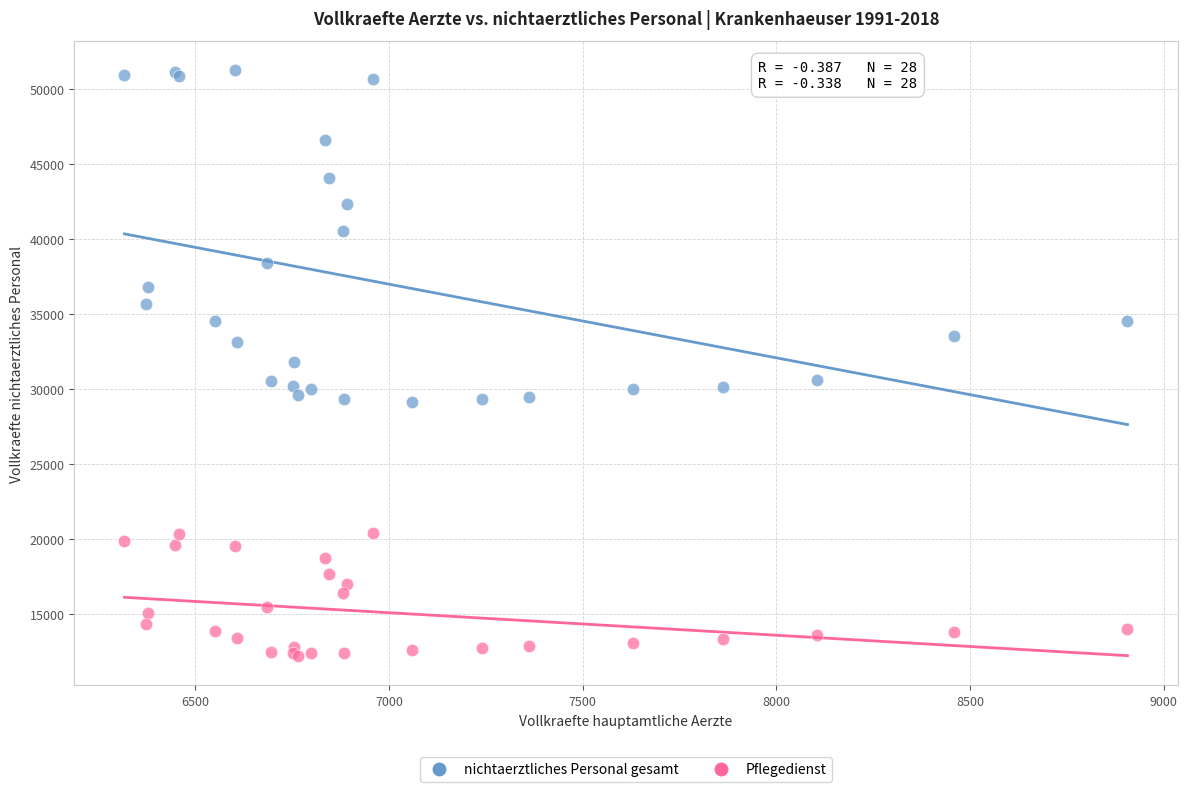

Which series has the largest Y range (max minus min)?

nichtaerztliches Personal gesamt